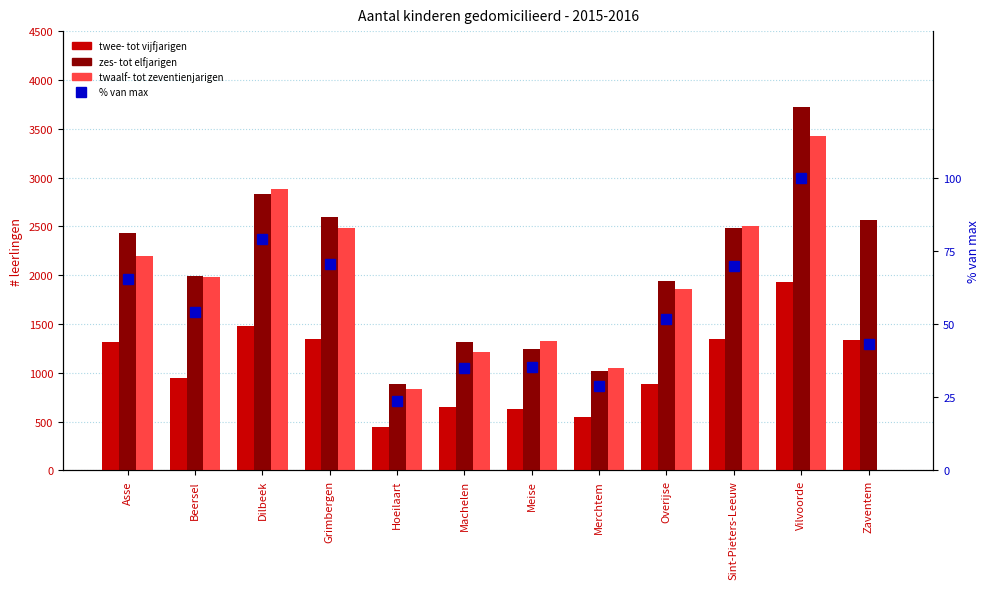

What is the average value of the twee- tot vijfjarigen series?

1072.6